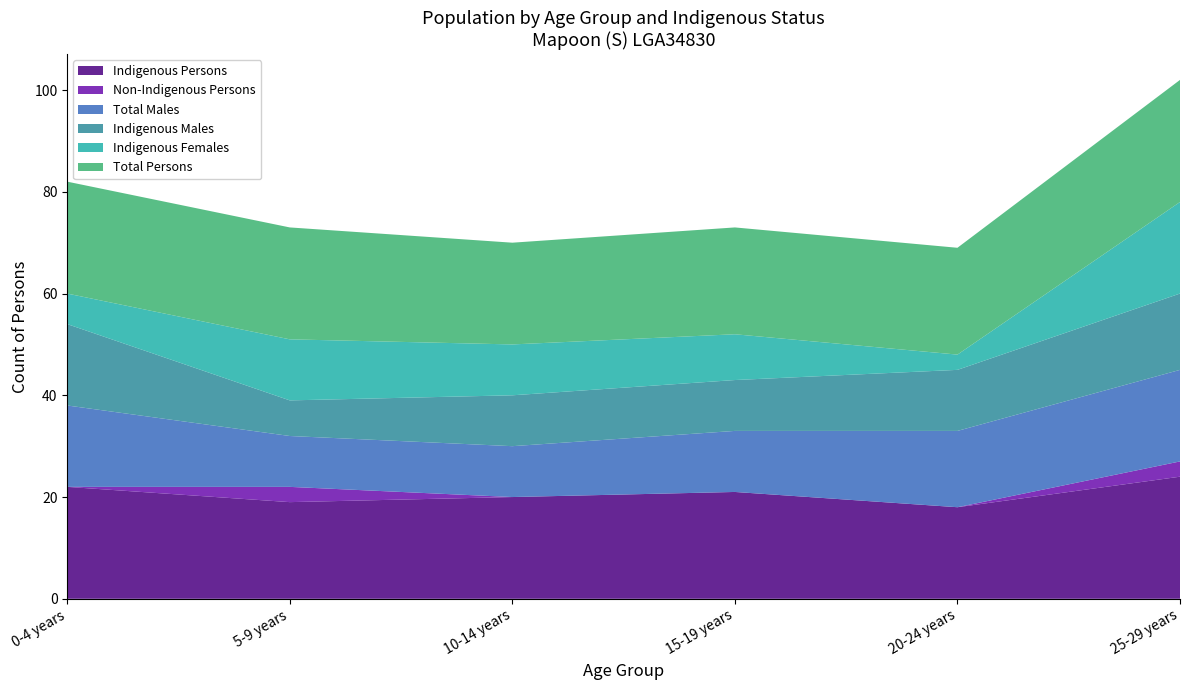

Reading left to right, extract all data points from this chart.

Indigenous Males: 0-4 years=16	5-9 years=7	10-14 years=10	15-19 years=10	20-24 years=12	25-29 years=15
Indigenous Females: 0-4 years=6	5-9 years=12	10-14 years=10	15-19 years=9	20-24 years=3	25-29 years=18
Indigenous Persons: 0-4 years=22	5-9 years=19	10-14 years=20	15-19 years=21	20-24 years=18	25-29 years=24
Non-Indigenous Persons: 0-4 years=0	5-9 years=3	10-14 years=0	15-19 years=0	20-24 years=0	25-29 years=3
Total Males: 0-4 years=16	5-9 years=10	10-14 years=10	15-19 years=12	20-24 years=15	25-29 years=18
Total Persons: 0-4 years=22	5-9 years=22	10-14 years=20	15-19 years=21	20-24 years=21	25-29 years=24